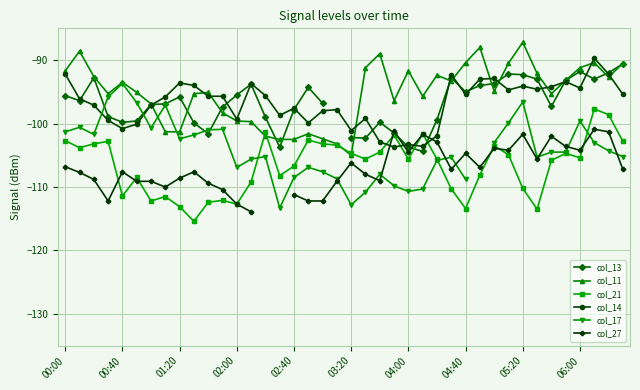

Which series ends up on top after the final intersection of col_21 and col_14?

col_14